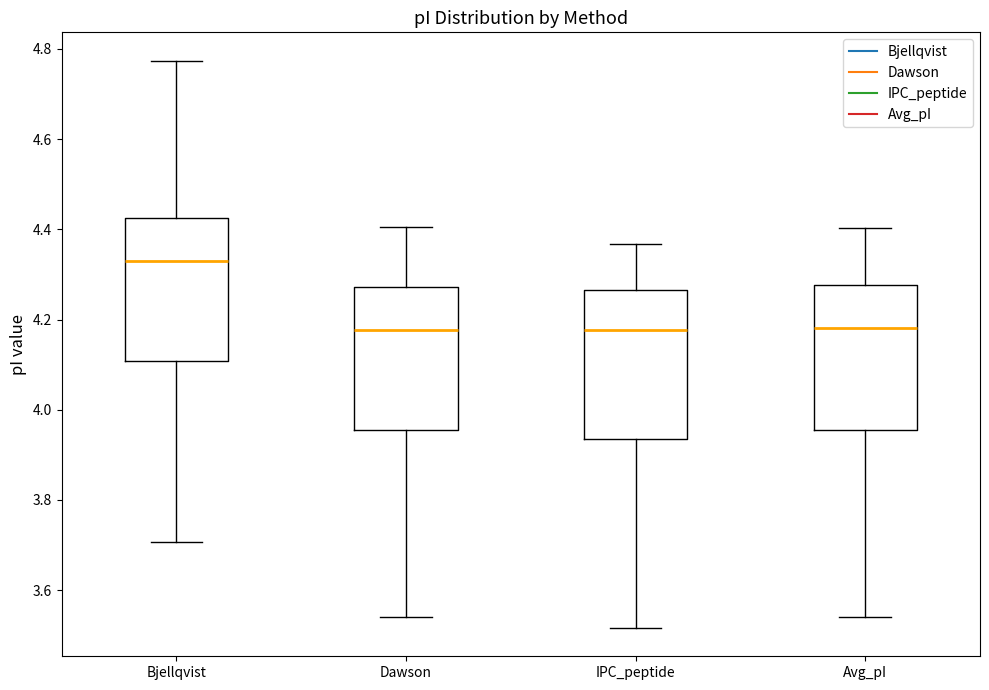

Where does the lower whisker of the box for Dawson end on the y-axis? The values are not printed on the chart, so give them approximately, as read against the axis.

3.54